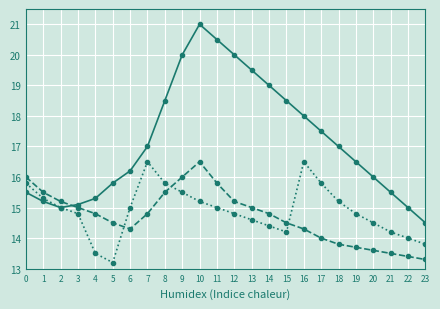

What is the maximum value shown in the chart?

21.0